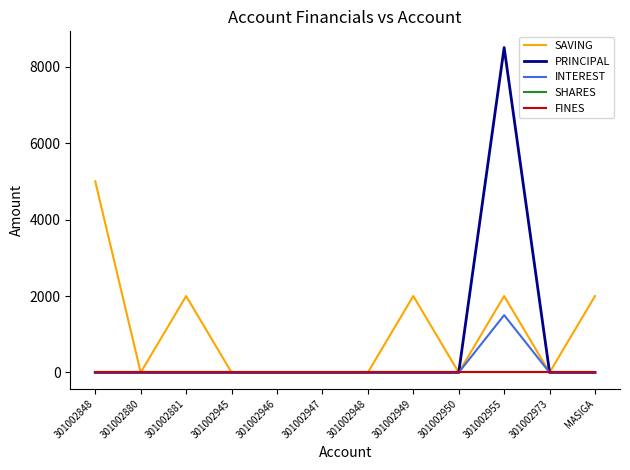

Reading right to left, list all the values displayed in this chart.

SAVING: MASIGA=2000	301002973=0	301002955=2000	301002950=0	301002949=2000	301002948=0	301002947=0	301002946=0	301002945=0	301002881=2000	301002880=0	301002848=5000
PRINCIPAL: MASIGA=0	301002973=0	301002955=8500	301002950=0	301002949=0	301002948=0	301002947=0	301002946=0	301002945=0	301002881=0	301002880=0	301002848=0
INTEREST: MASIGA=0	301002973=0	301002955=1500	301002950=0	301002949=0	301002948=0	301002947=0	301002946=0	301002945=0	301002881=0	301002880=0	301002848=0
SHARES: MASIGA=0	301002973=0	301002955=0	301002950=0	301002949=0	301002948=0	301002947=0	301002946=0	301002945=0	301002881=0	301002880=0	301002848=0
FINES: MASIGA=0	301002973=0	301002955=0	301002950=0	301002949=0	301002948=0	301002947=0	301002946=0	301002945=0	301002881=0	301002880=0	301002848=0